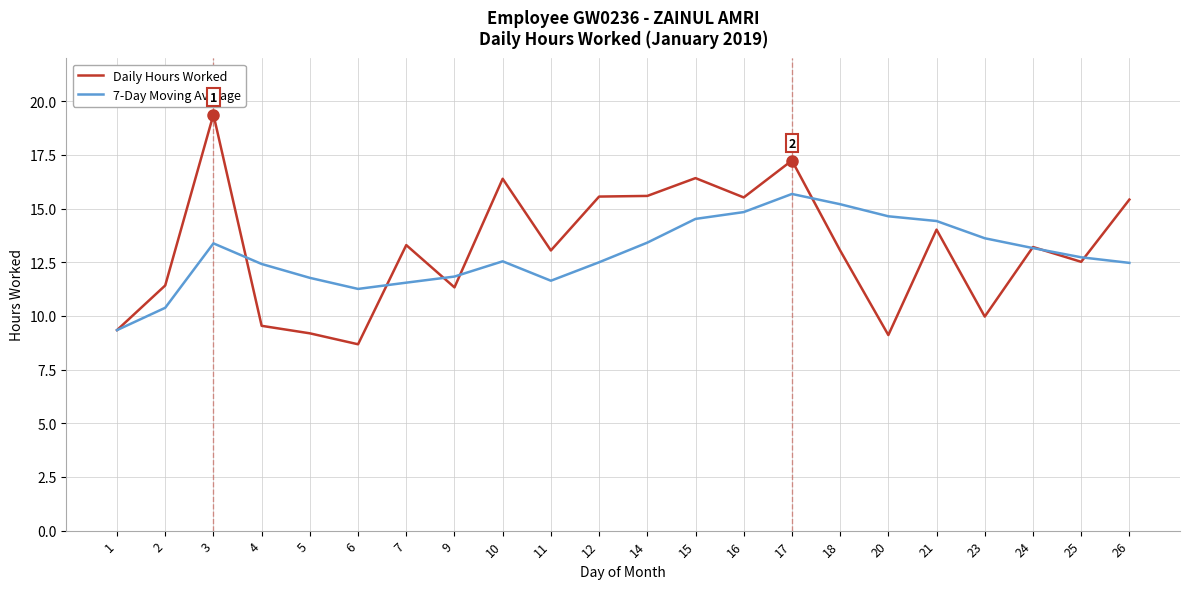

List the series in order of their peak value, lowest first.

7-Day Moving Average, Daily Hours Worked